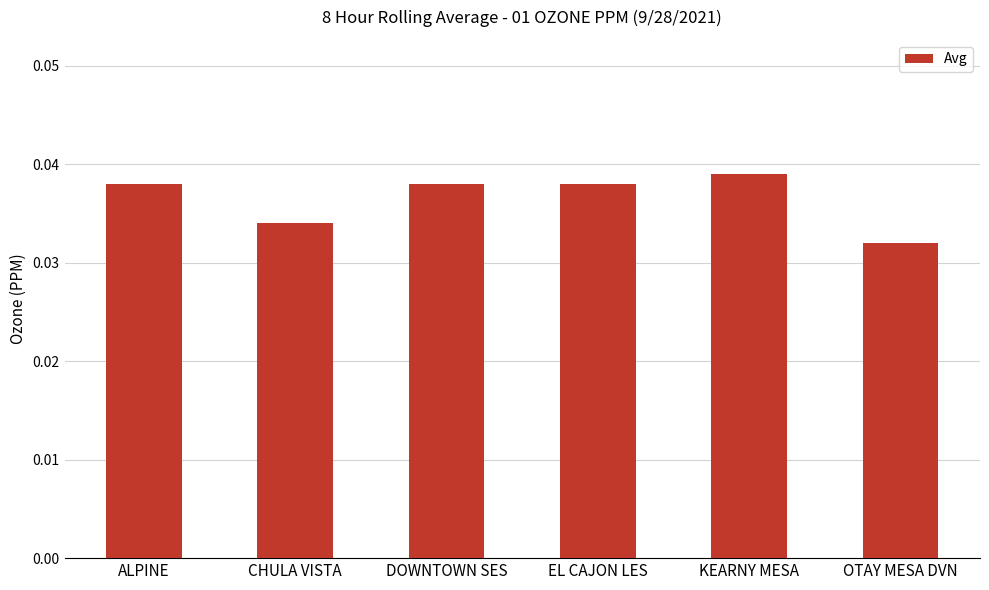

Between EL CAJON LES and OTAY MESA DVN, which is larger?

EL CAJON LES